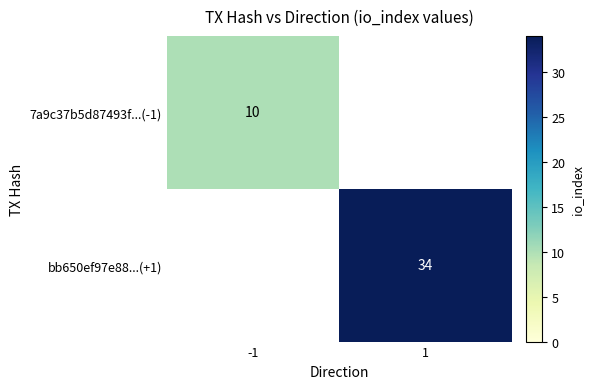

Is it true that bb650ef97e88...(+1) equals 14.3 at 1?

False